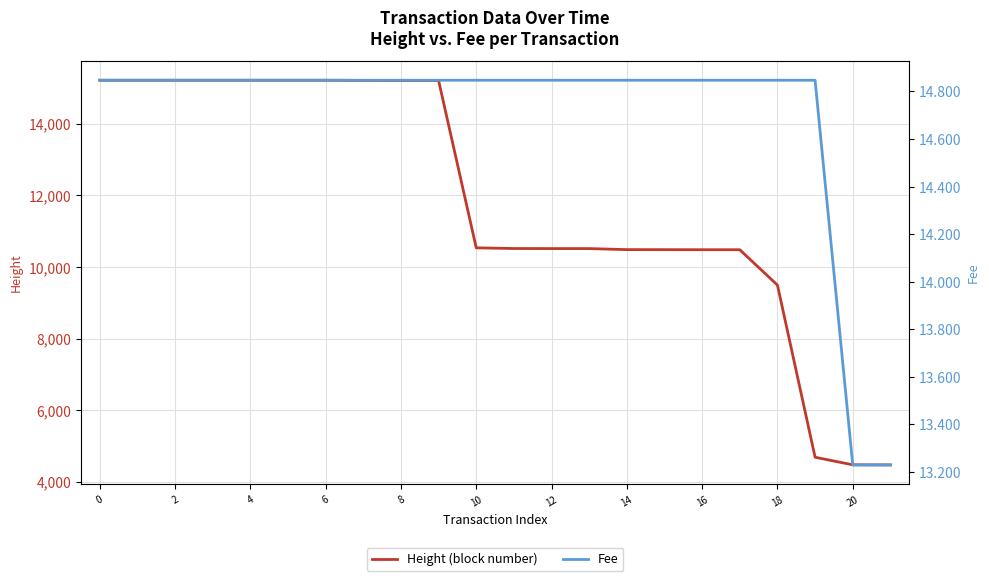

How many data points in Height (block number) are above 10534?

10